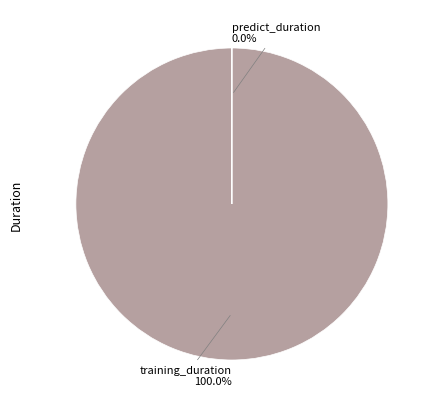

To the nearest percent, what is the combined percentage of predict_duration and training_duration?

100%